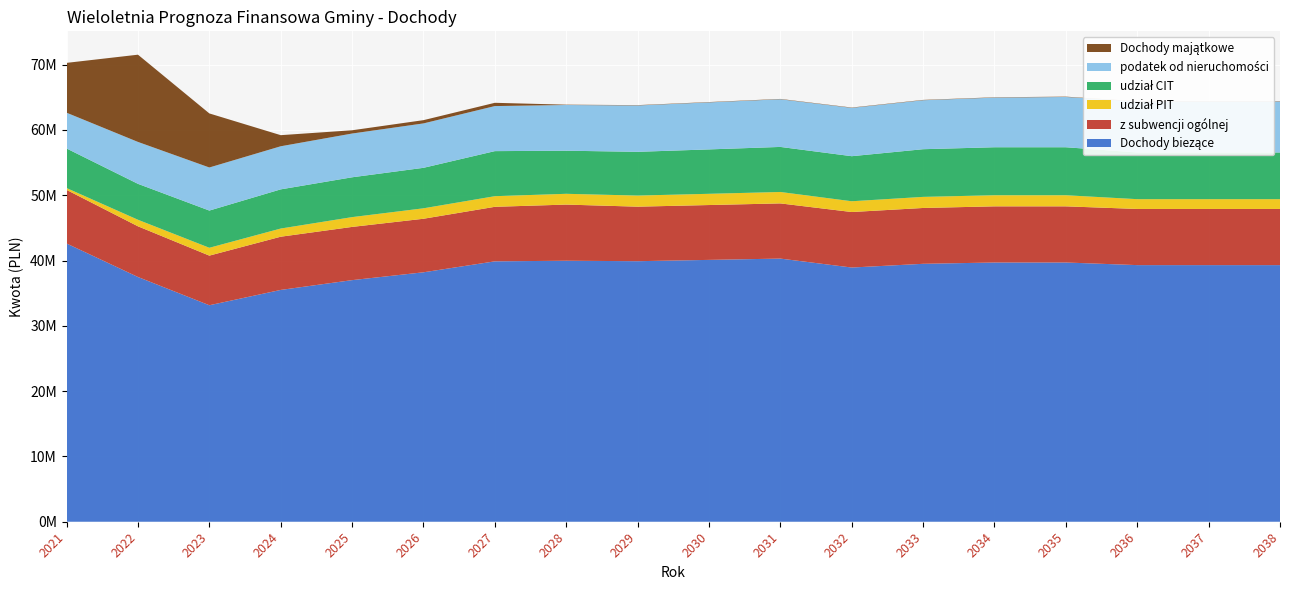

Reading right to left, transcribe all the data shown in this chart.

Dochody biezące: 2038=39300000.0	2037=39300000.0	2036=39300000.0	2035=39700000.0	2034=39700000.0	2033=39500000.0	2032=38930000.0	2031=40300000.0	2030=40100000.0	2029=39900000.0	2028=39970000.0	2027=39878000.0	2026=38200000.0	2025=37000000.0	2024=35500000.0	2023=33153570.0	2022=37480017.0	2021=42610061.5
z subwencji ogólnej: 2038=8600000.0	2037=8600000.0	2036=8600000.0	2035=8600000.0	2034=8600000.0	2033=8550000.0	2032=8500000.0	2031=8450000.0	2030=8400000.0	2029=8350000.0	2028=8600000.0	2027=8350000.0	2026=8200000.0	2025=8150000.0	2024=8150000.0	2023=7600000.0	2022=7763626.0	2021=8210750.0
udział PIT: 2038=1500000.0	2037=1500000.0	2036=1500000.0	2035=1700000.0	2034=1700000.0	2033=1700000.0	2032=1650000.0	2031=1750000.0	2030=1720000.0	2029=1700000.0	2028=1650000.0	2027=1628000.0	2026=1600000.0	2025=1500000.0	2024=1250000.0	2023=1200000.0	2022=1000000.0	2021=280000.0
udział CIT: 2038=7150000.0	2037=7150000.0	2036=7150000.0	2035=7350000.0	2034=7350000.0	2033=7300000.0	2032=6900000.0	2031=6900000.0	2030=6800000.0	2029=6700000.0	2028=6600000.0	2027=6900000.0	2026=6200000.0	2025=6100000.0	2024=6000000.0	2023=5700000.0	2022=5502739.0	2021=6057739.0
podatek od nieruchomości: 2038=7800000.0	2037=7800000.0	2036=7800000.0	2035=7700000.0	2034=7600000.0	2033=7500000.0	2032=7400000.0	2031=7300000.0	2030=7200000.0	2029=7100000.0	2028=7000000.0	2027=6900000.0	2026=6800000.0	2025=6700000.0	2024=6600000.0	2023=6596400.0	2022=6417588.0	2021=5478610.3
Dochody majątkowe: 2038=50000.0	2037=50000.0	2036=50000.0	2035=50000.0	2034=50000.0	2033=50000.0	2032=50000.0	2031=50000.0	2030=50000.0	2029=50000.0	2028=50000.0	2027=500000.0	2026=500000.0	2025=500000.0	2024=1700000.0	2023=8279100.0	2022=13361361.0	2021=7634604.3